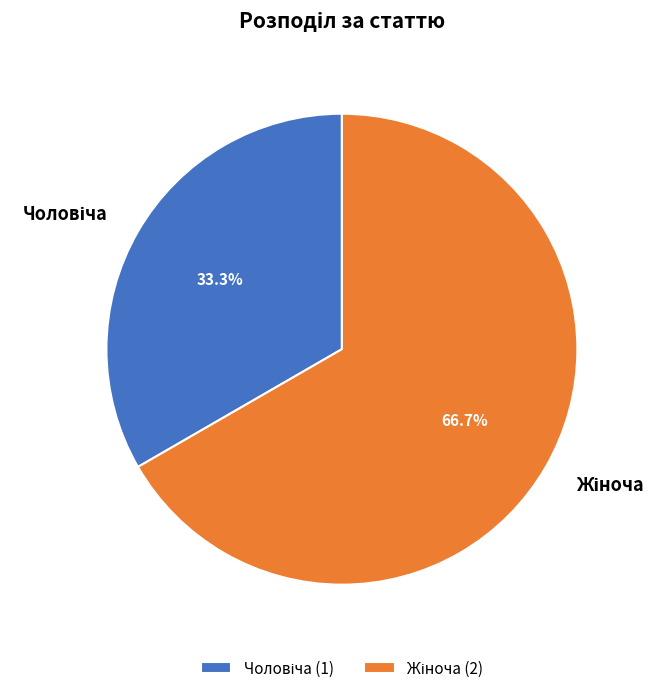

Does any single category account for the majority?

Yes